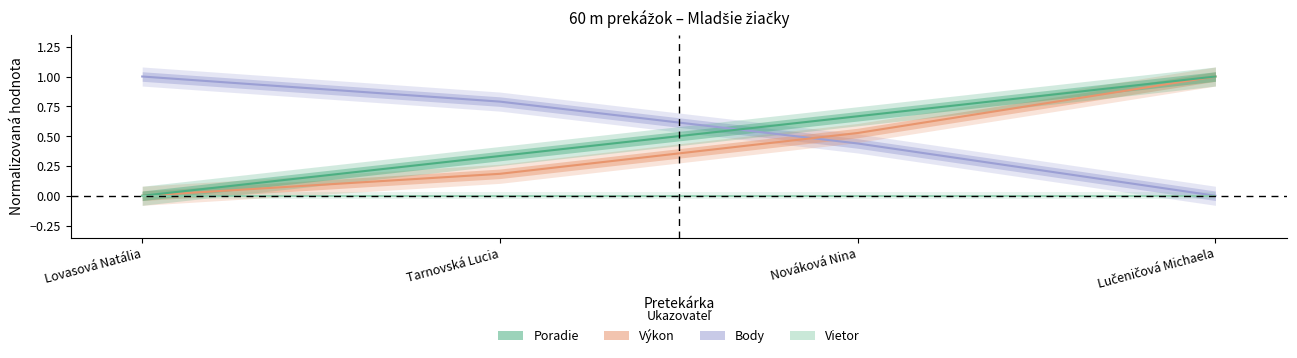

True or false: Body has a value of 1.6 at Lovasová Natália.

False